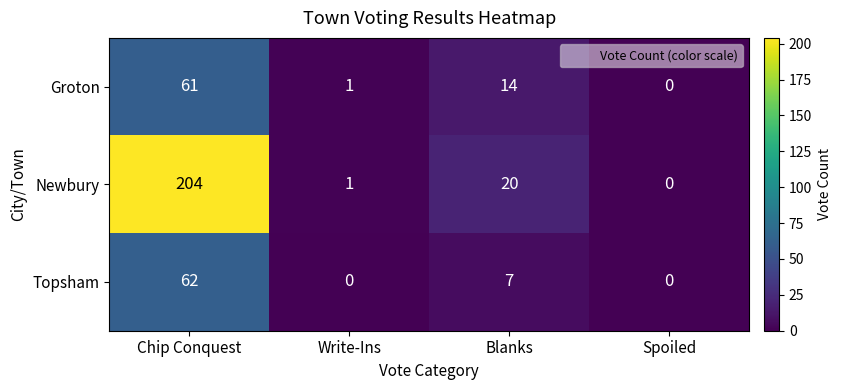

Rank the series at Chip Conquest from lowest to highest value.

Groton, Topsham, Newbury